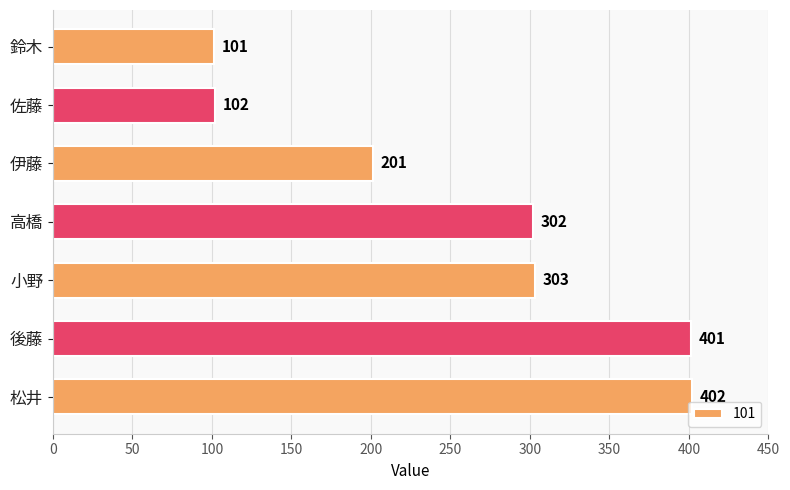

What is the difference between the second highest and minimum values?

300